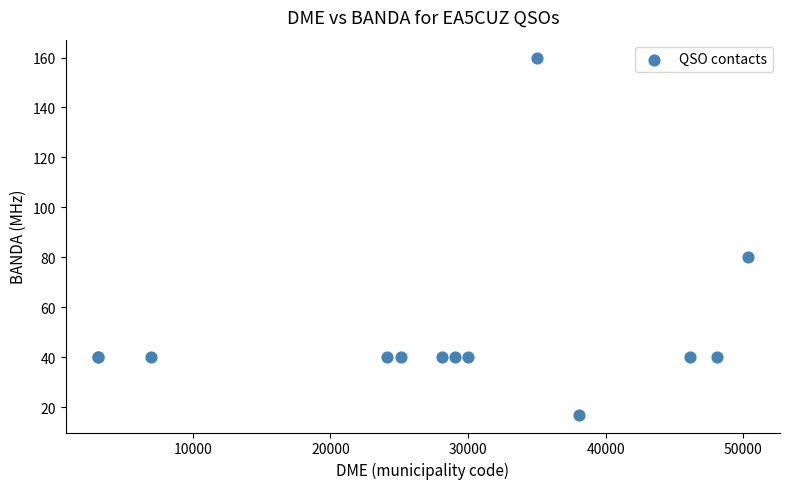

What Y value in the scatter plot is closest to 88?

80